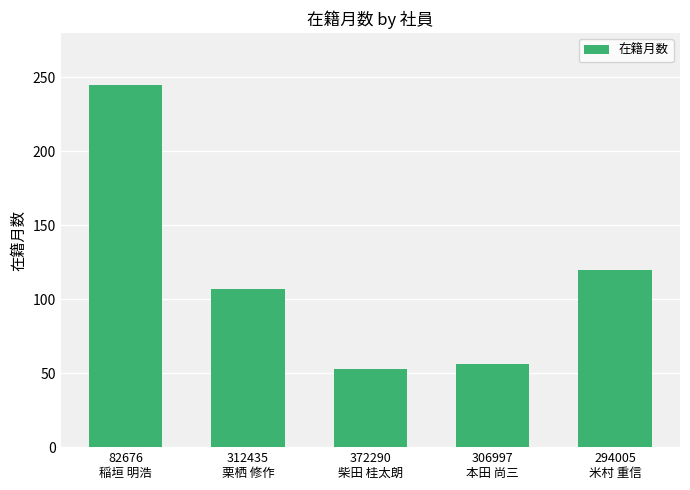

Where does the data first go above 107?

82676
稲垣 明浩